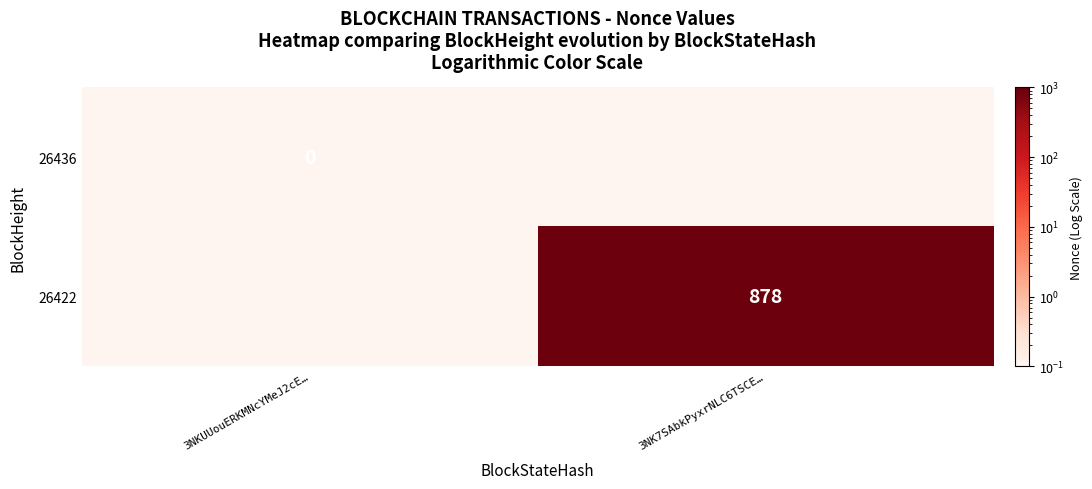

Is the value of 26436 at 3NKUUouERKMNcYMeJ2cE… greater than the value of 26422 at 3NK7SAbkPyxrNLC6TSCE…?

No